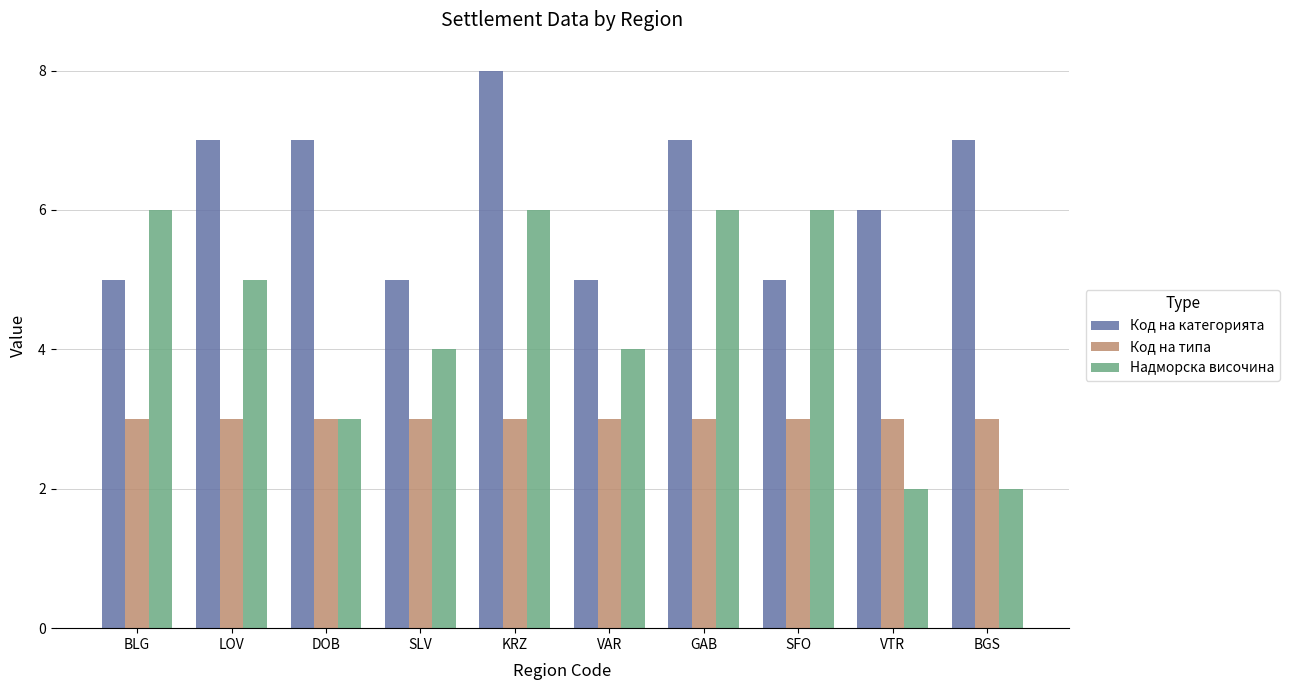

Reading left to right, transcribe all the data shown in this chart.

Код на категорията: 5	7	7	5	8	5	7	5	6	7
Код на типа: 3	3	3	3	3	3	3	3	3	3
Надморска височина: 6	5	3	4	6	4	6	6	2	2